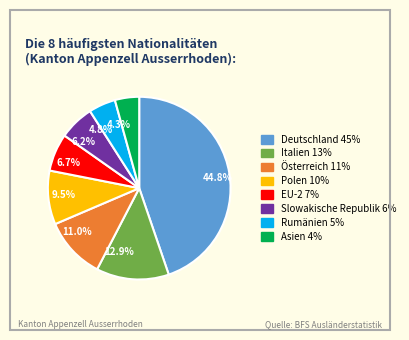

How much of the chart is everything except 11.0%?

89.0%